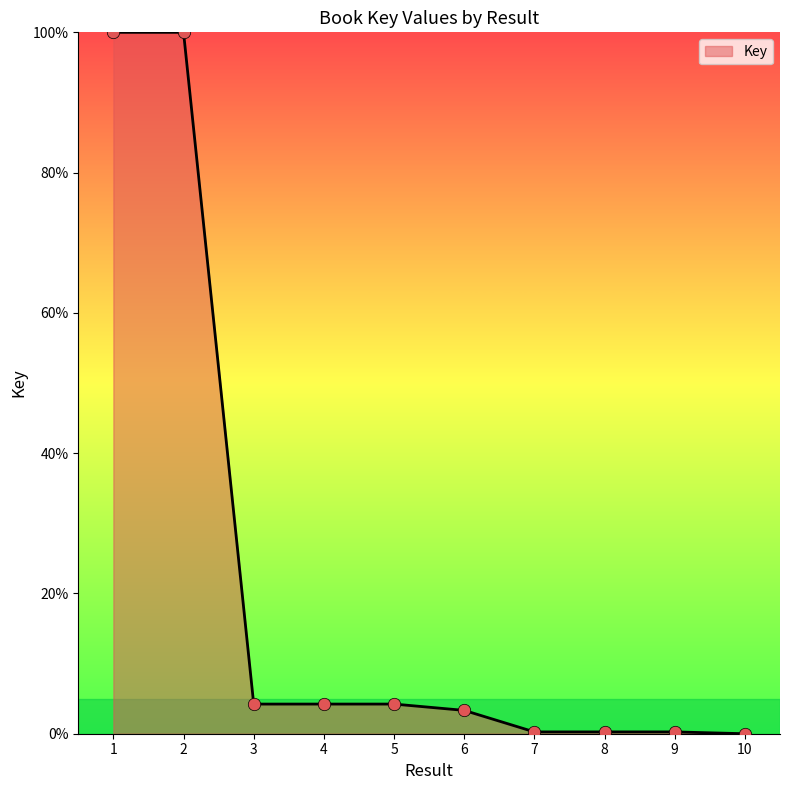

Between 6 and 2, which is larger?

2